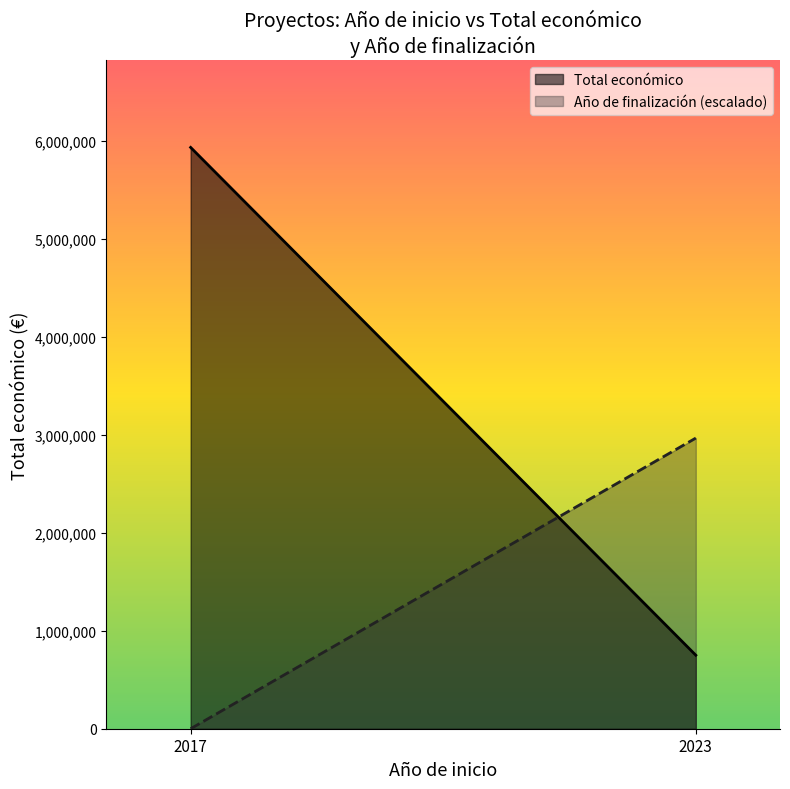

Between 2017 and 2023, which series saw the biggest shift?

Total económico